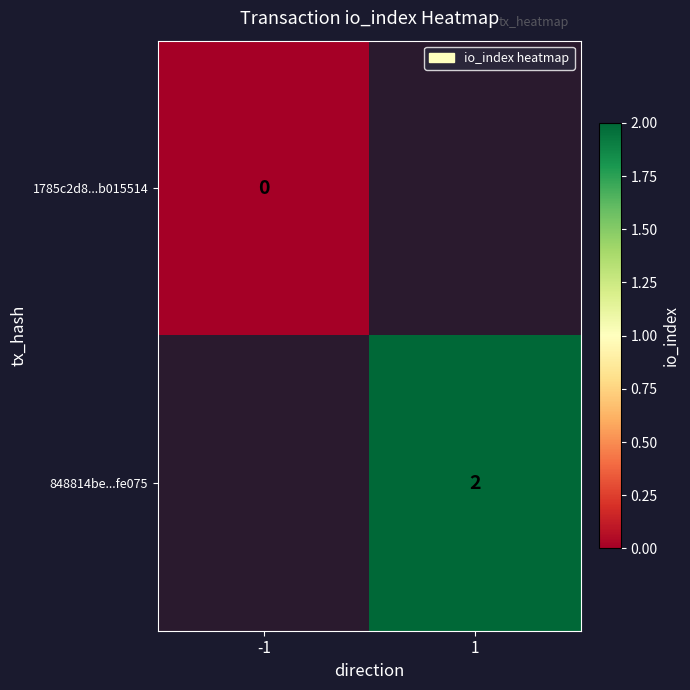

At which label is 1785c2d8...b015514 closest to 0?

-1